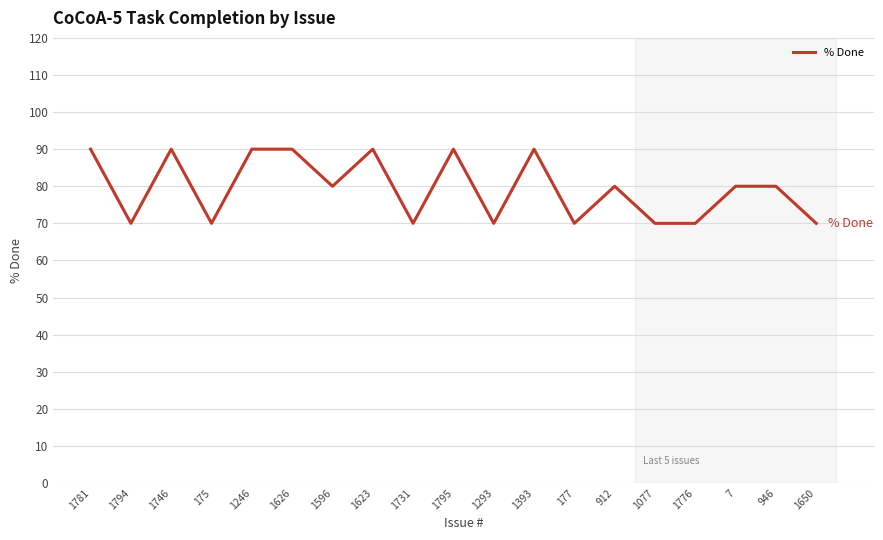

True or false: the data shows 70 at 177.

True